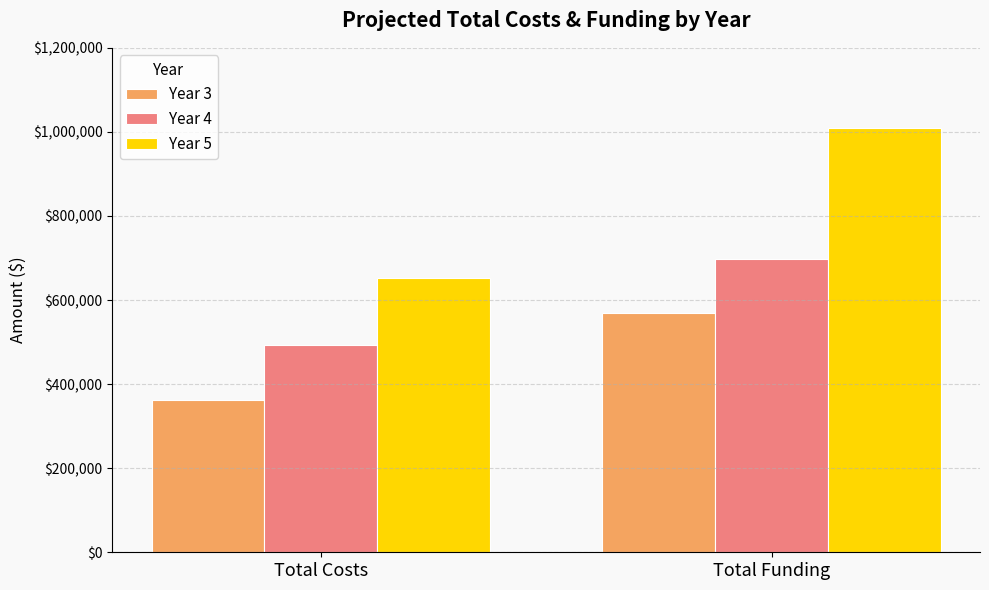

What is the minimum value shown in the chart?

361128.0